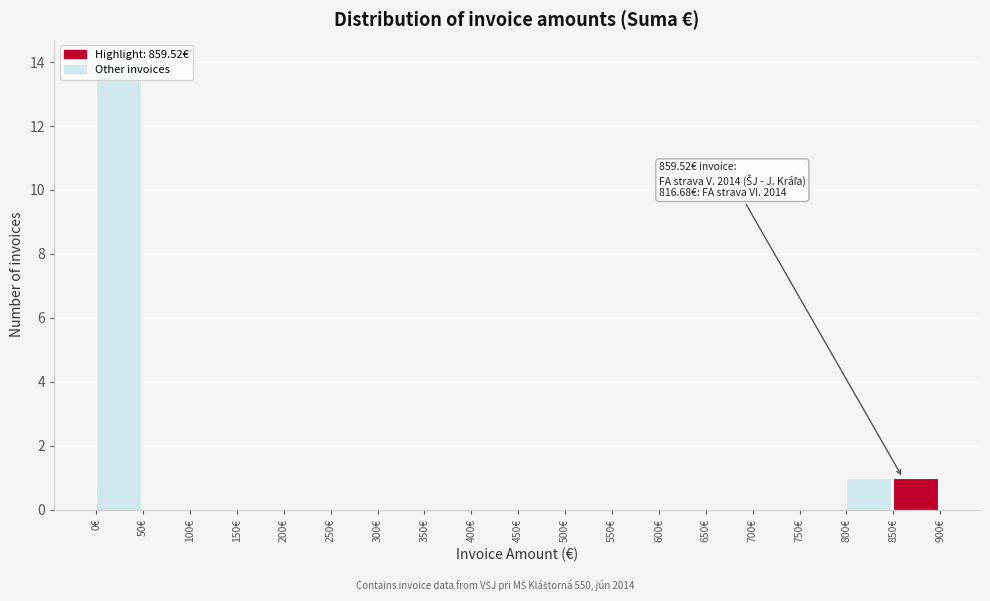

Over which range of the x-axis is the bar tallest?

0 to 50